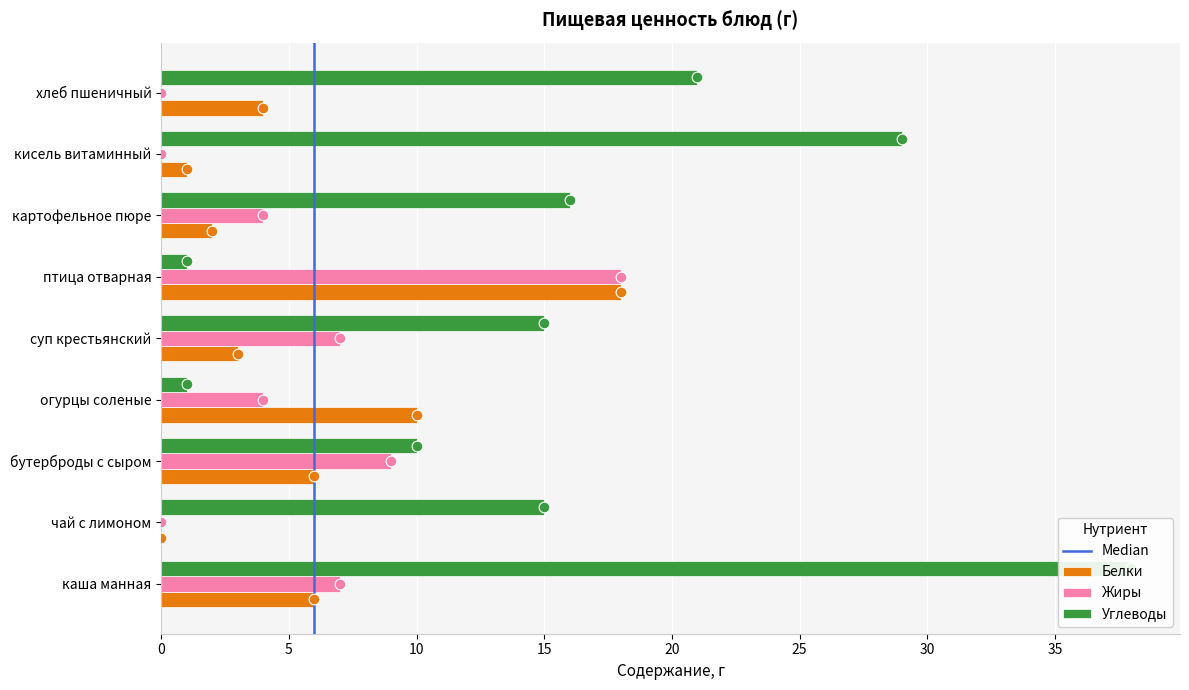

What is the total value across all series at суп крестьянский?

25